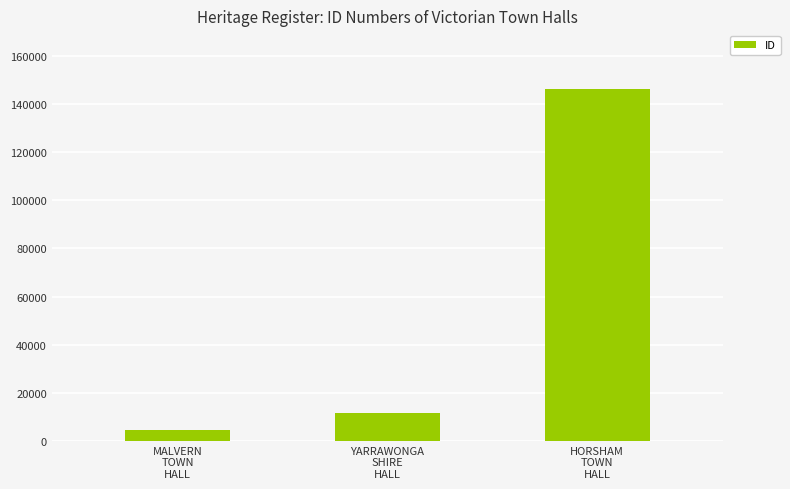

What is the value of the 1st bar from the left?

4679